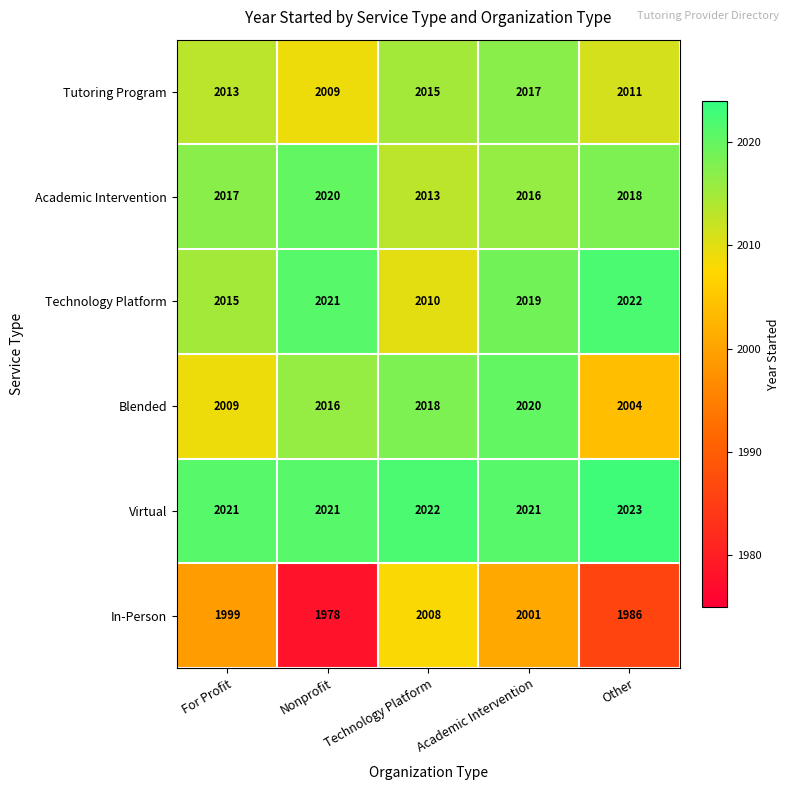

What is the sum of all Virtual values?

10108